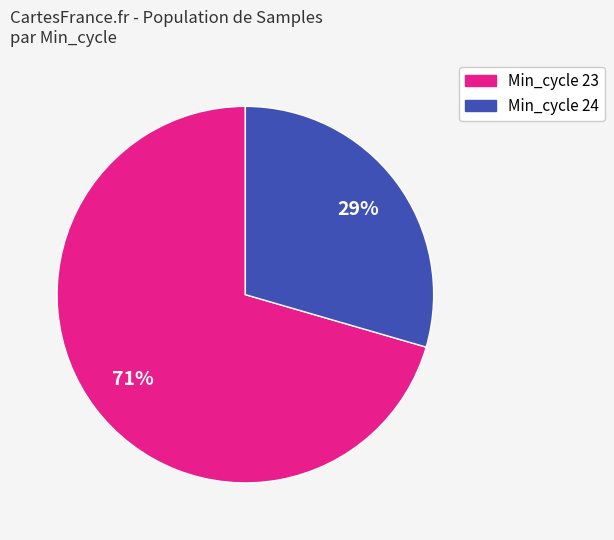

Does any single category account for the majority?

Yes